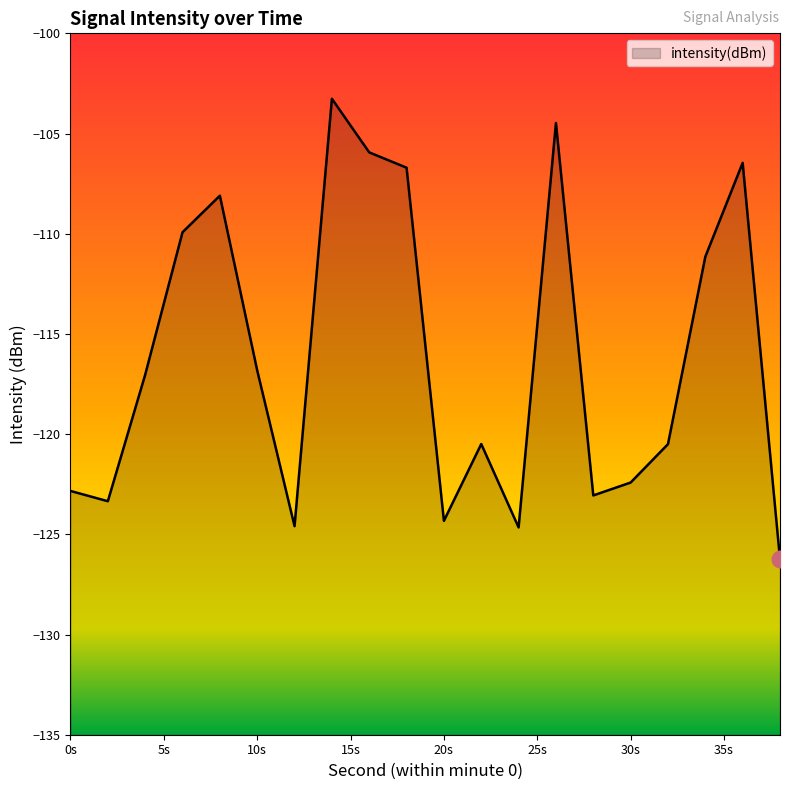

Reading left to right, list all the values displayed in this chart.

-122.8	-123.3	-117.0	-109.9	-108.1	-116.8	-124.6	-103.3	-105.9	-106.7	-124.3	-120.5	-124.7	-104.5	-123.1	-122.4	-120.5	-111.1	-106.5	-126.2